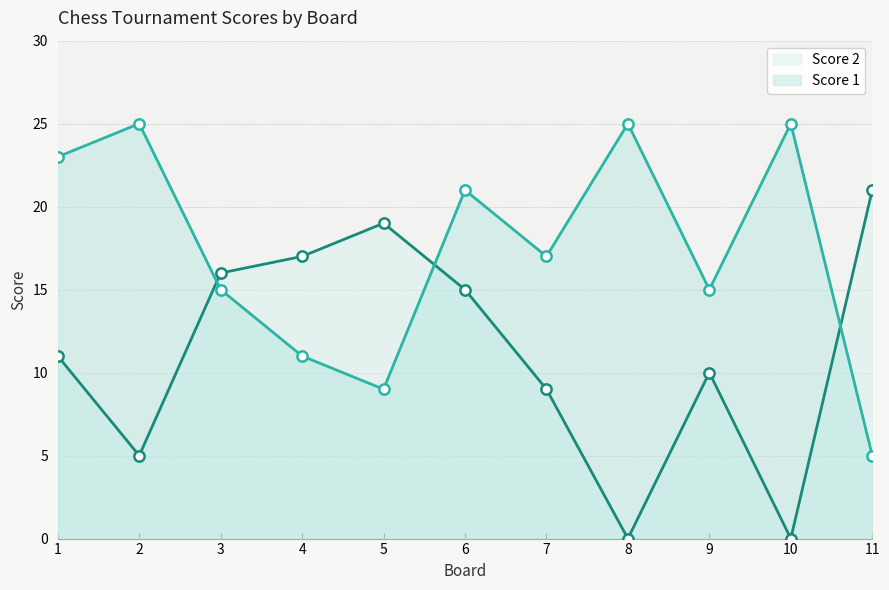

Which series has the largest total across all categories?

Score 1